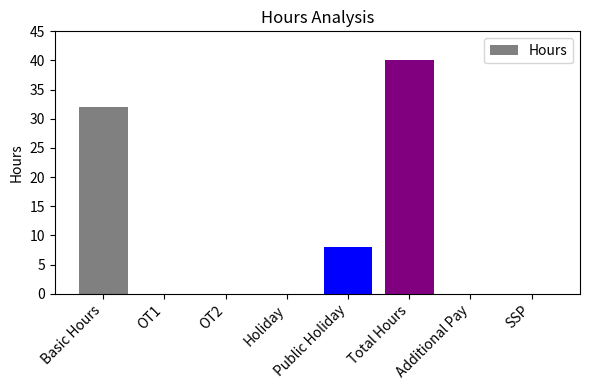

Is it true that the value at OT2 is -21?

False